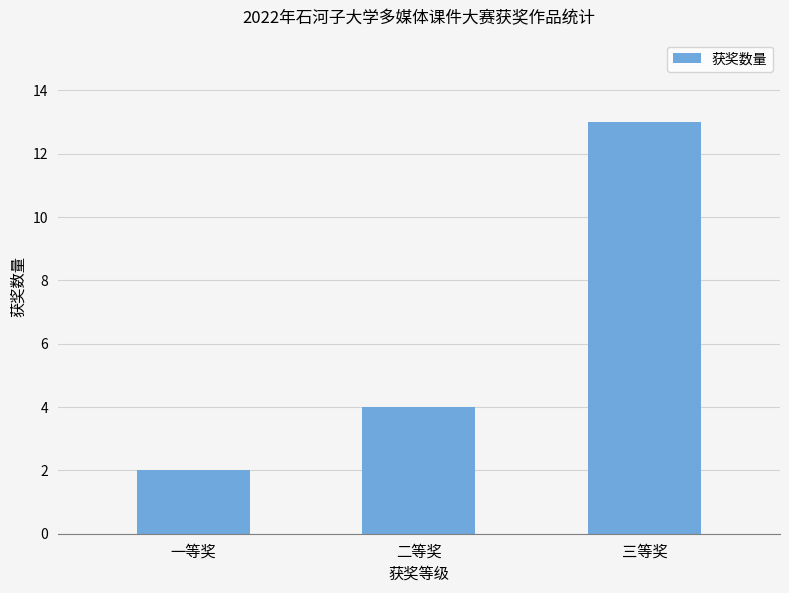

Rank the categories by value from lowest to highest.

一等奖, 二等奖, 三等奖